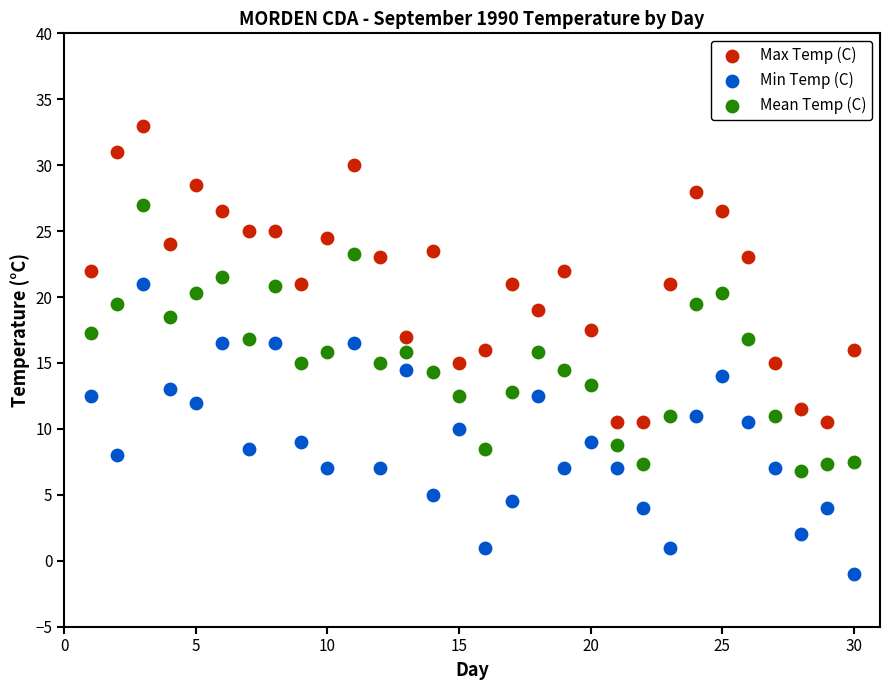

Across all data points, what is the range of Y values (max minus min)?

34.0